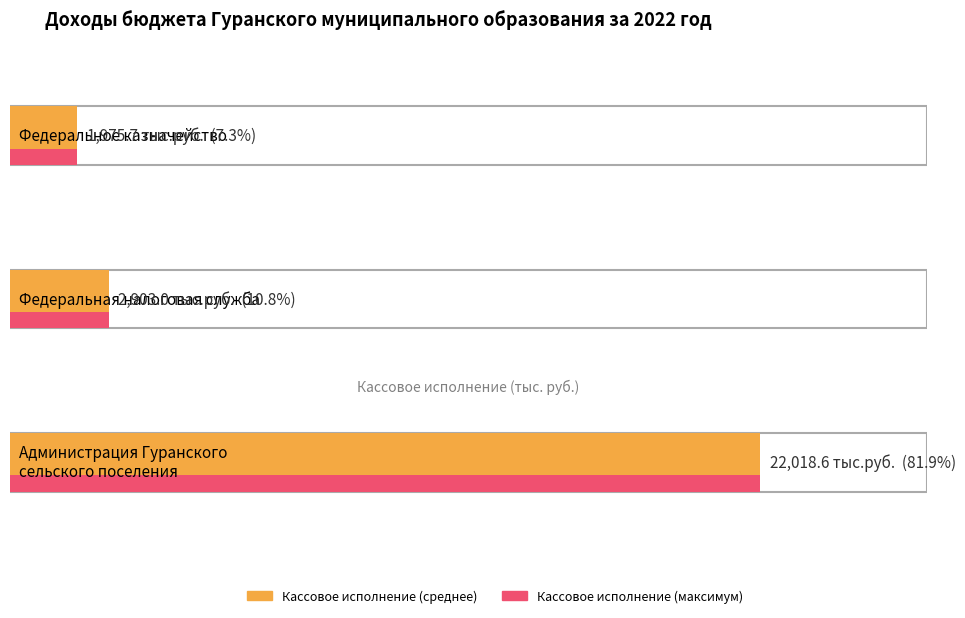

List the labels in order of value, largest first.

Администрация Гуранского сельского поселения, Федеральная налоговая служба, Федеральное казначейство